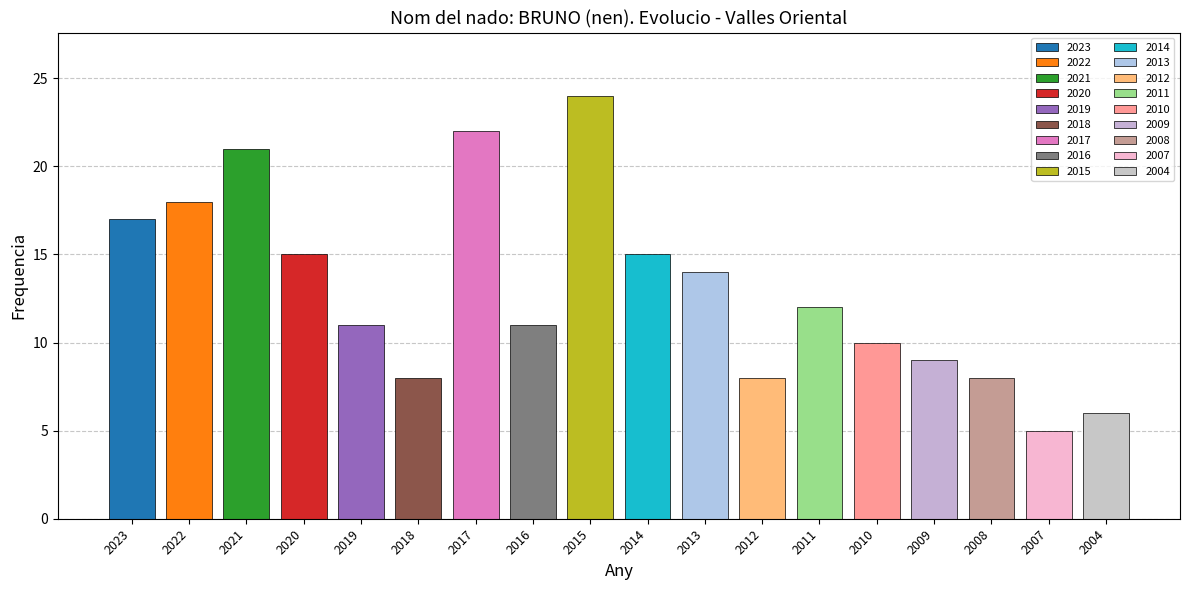

Where is the data nearest to the value 14?

2013